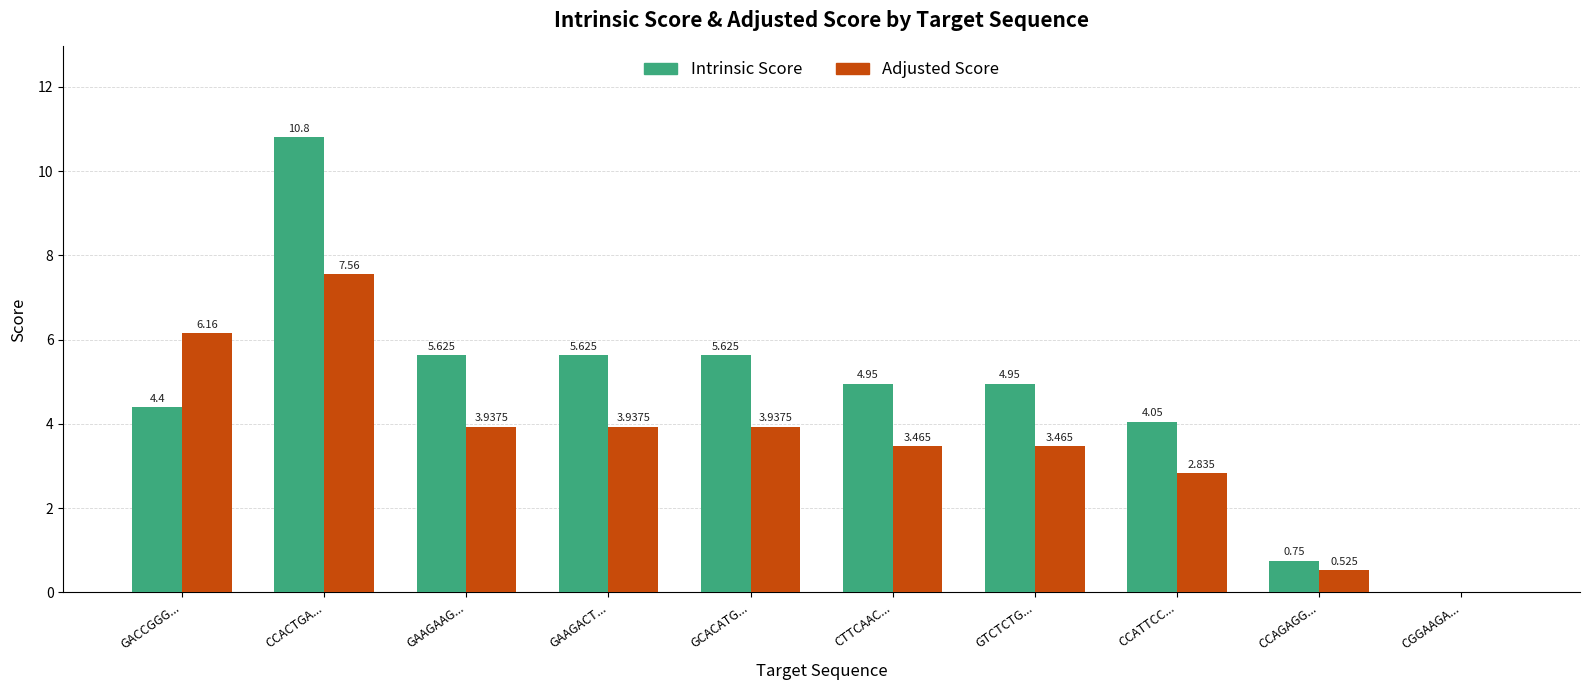

At which label does Adjusted Score first exceed 3?

GACCGGG...